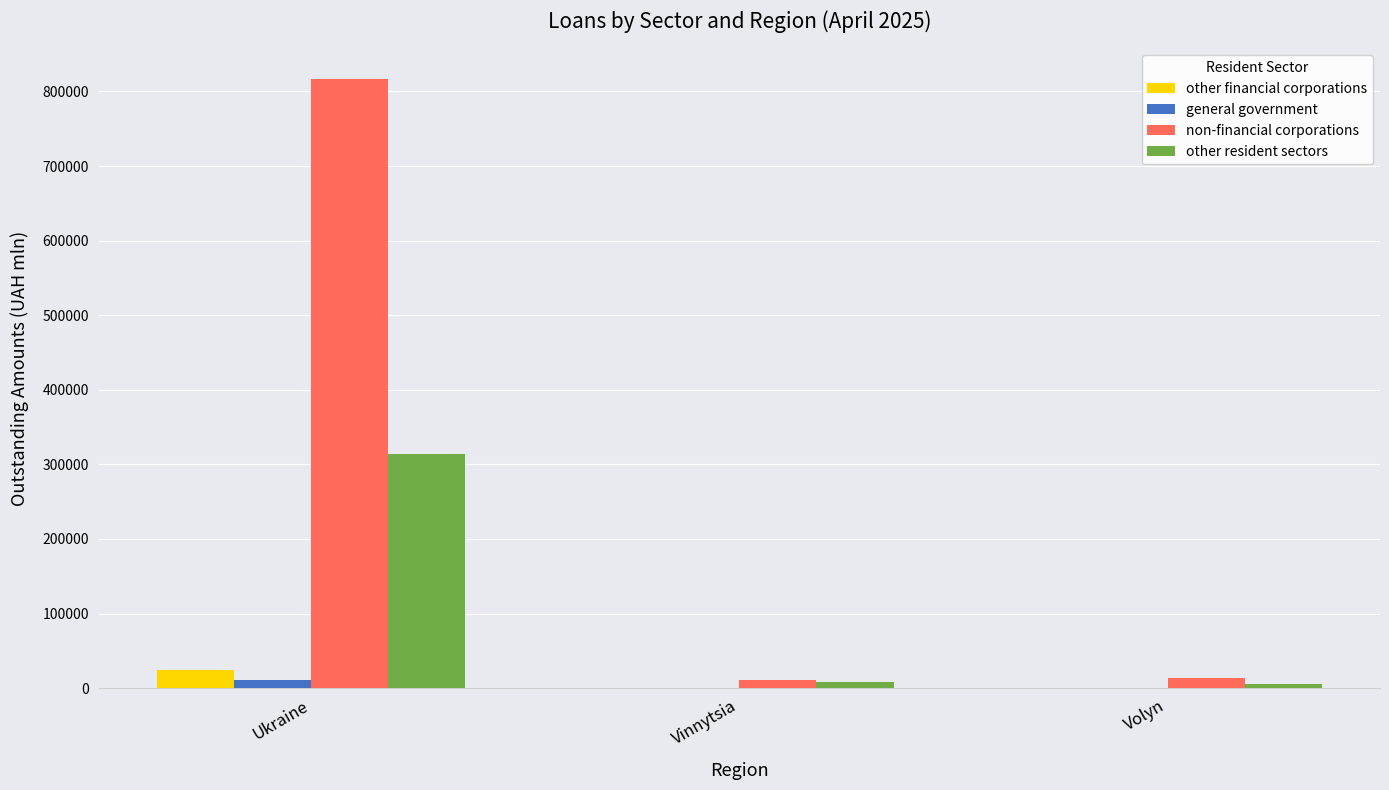

Count the number of data series in this chart.

4